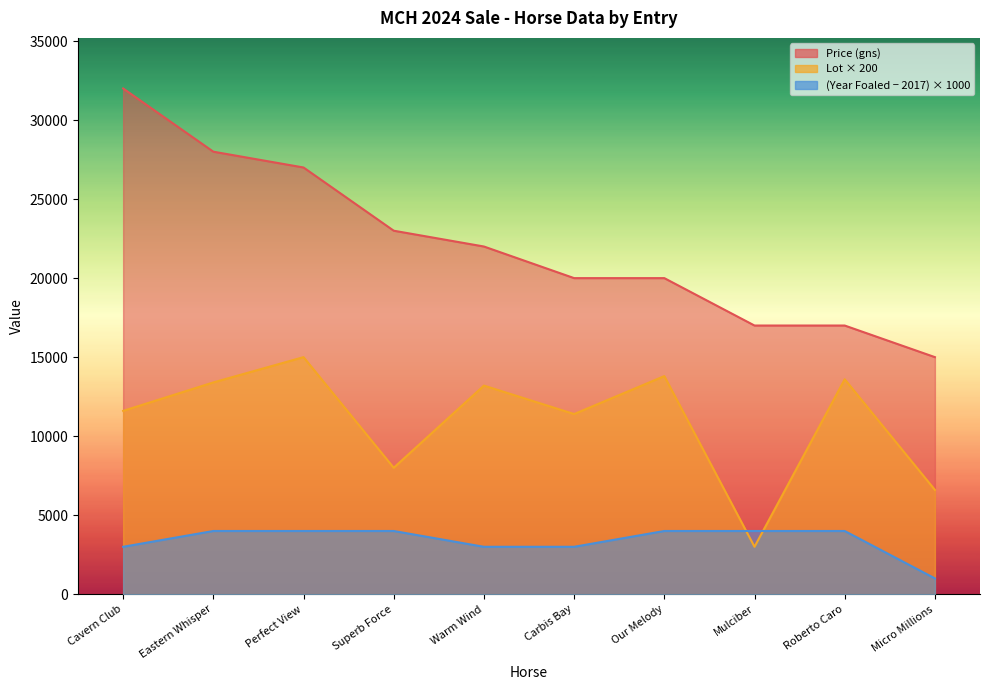

At which label does Lot reach its minimum?

Mulciber